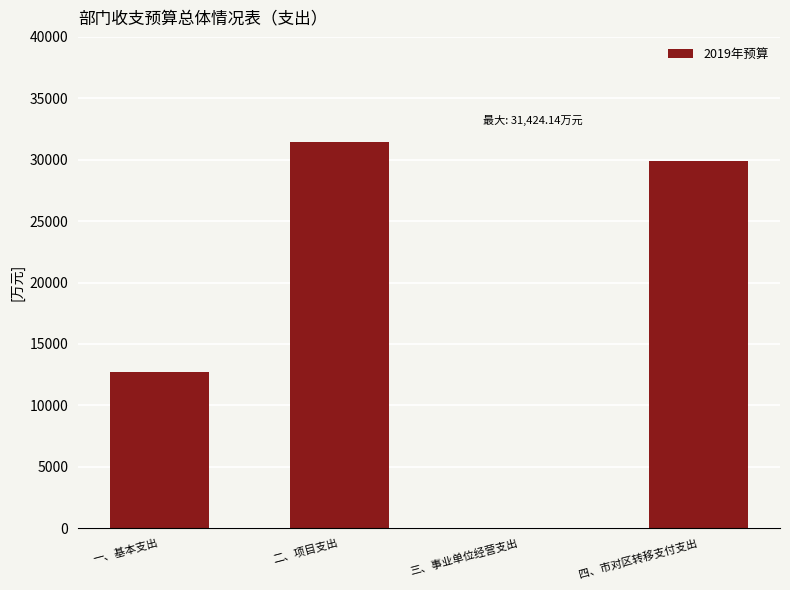

Reading left to right, transcribe all the data shown in this chart.

一、基本支出=12751.1	二、项目支出=31424.1	三、事业单位经营支出=0.0	四、市对区转移支付支出=29930.4